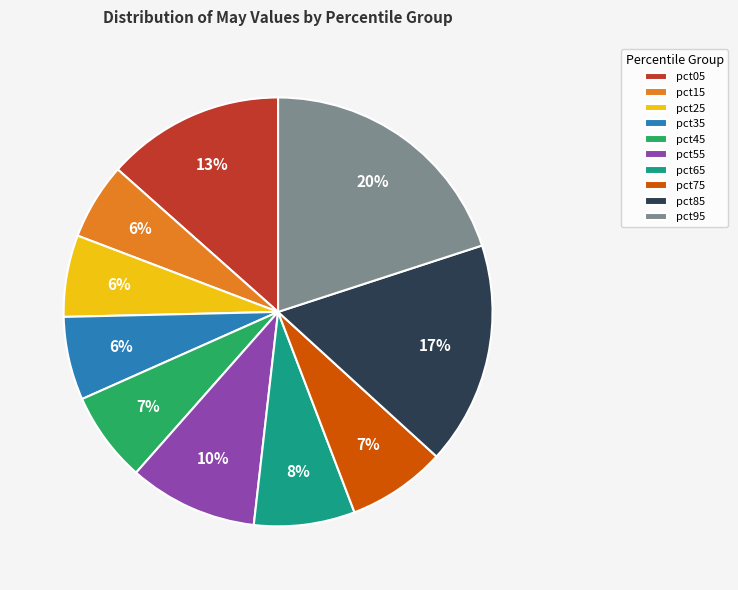

How many segments does this pie chart have?

10